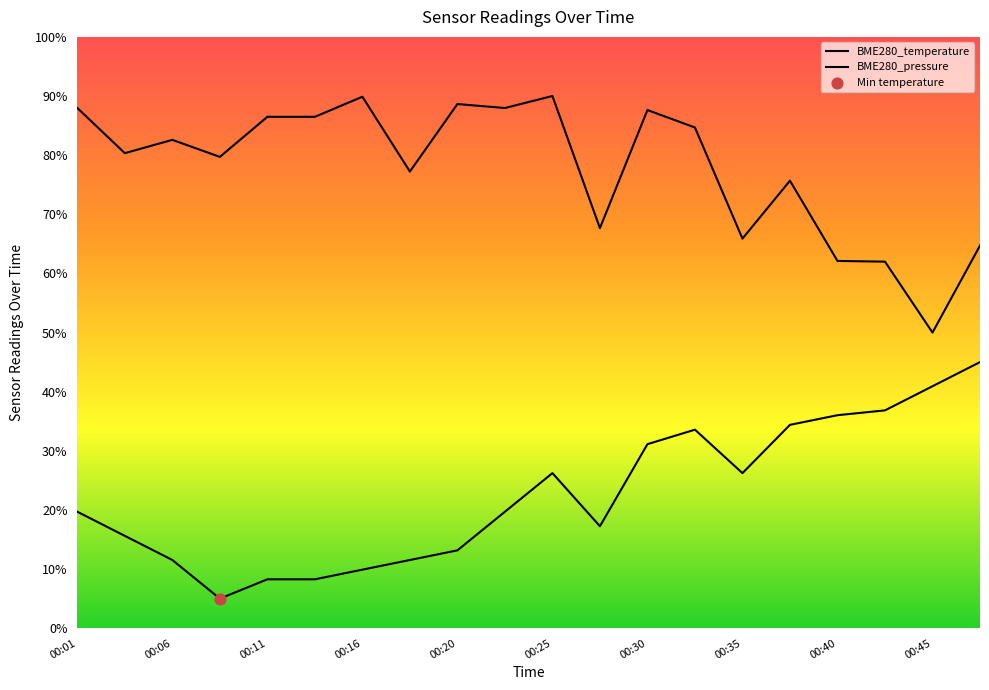

What are all the series names shown in the legend?

BME280_temperature, BME280_pressure